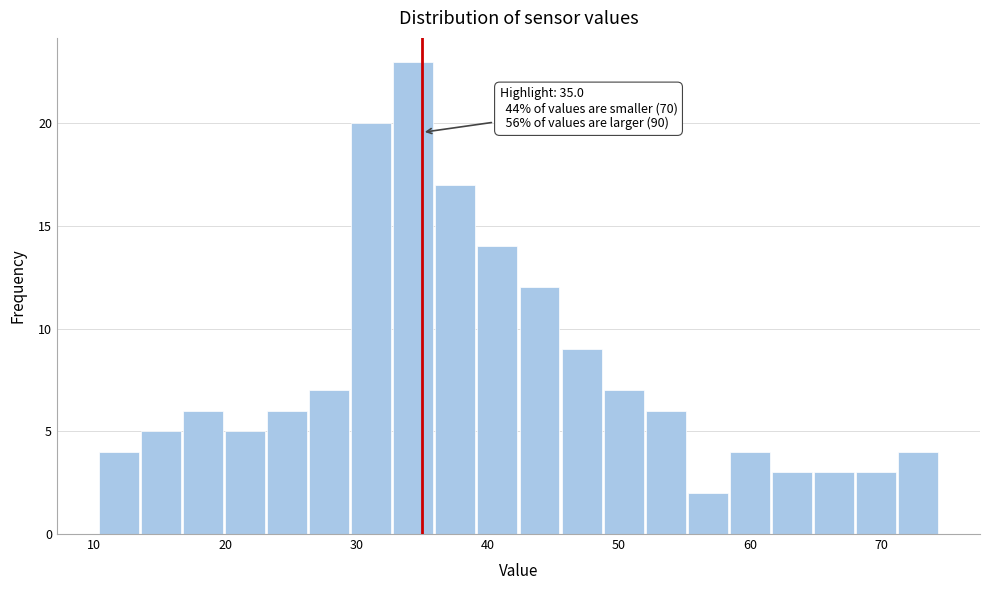

Read against the x-axis, roughly where is the centre of the tallest bar?

34